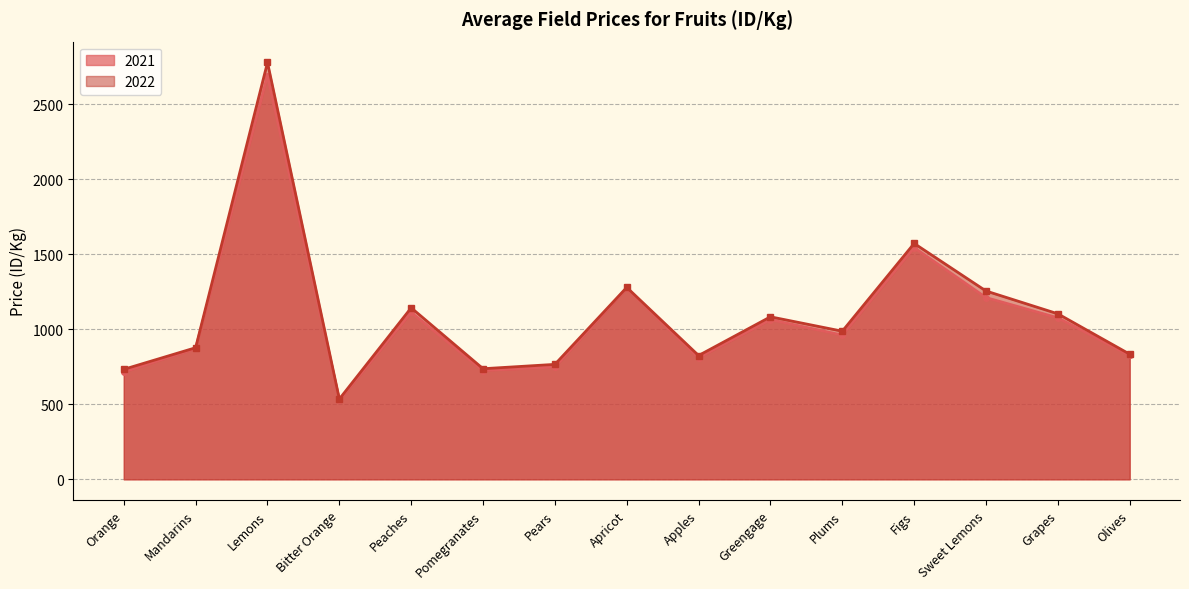

What is the label of the 3rd point from the left?

Lemons